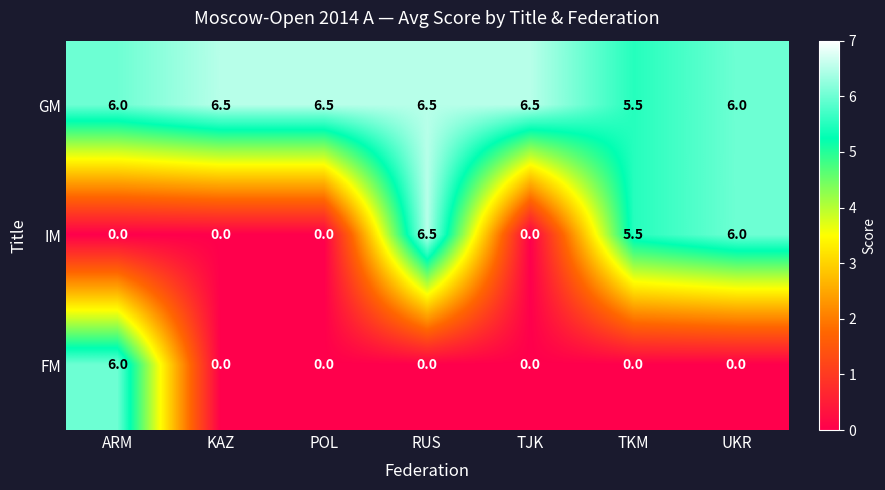

Which series has the widest spread of values?

IM